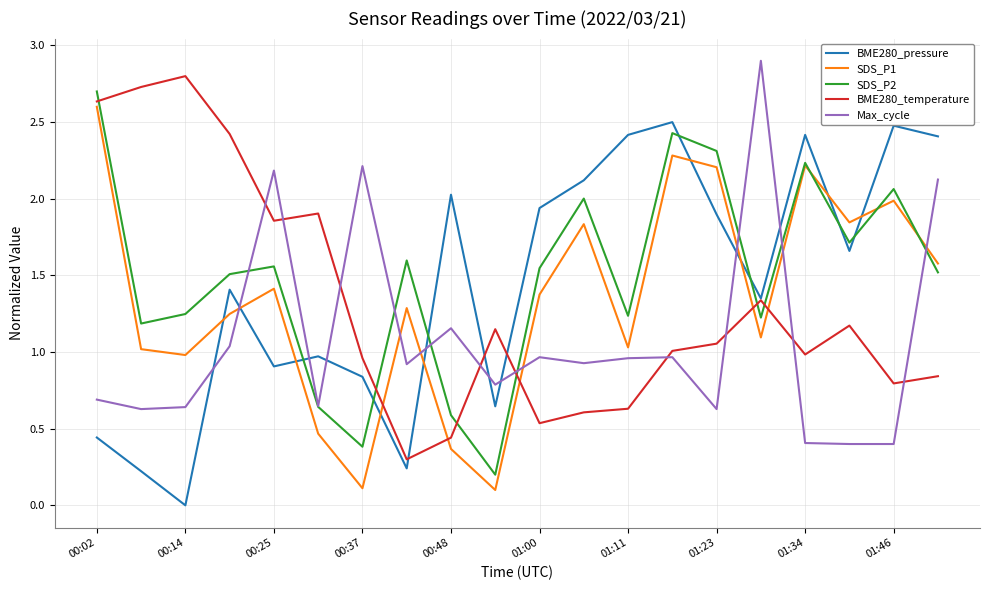

What is the maximum value for BME280_pressure?

2.5